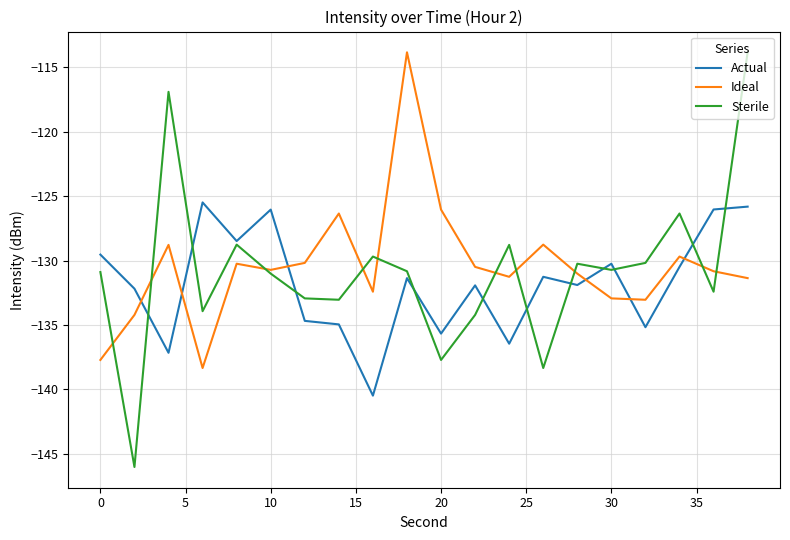

True or false: Actual and Ideal cross at least once.

True